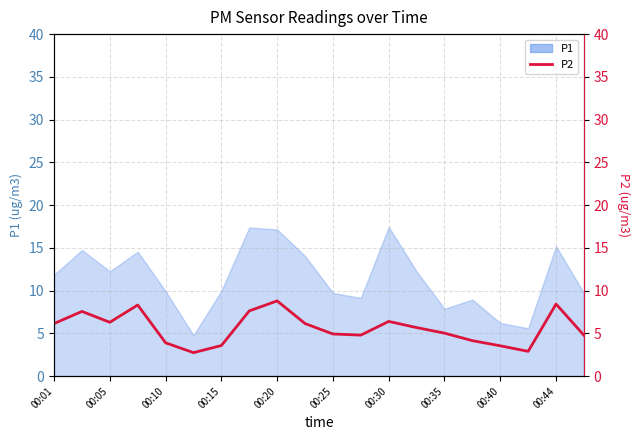

What is the change in value from 11 to 17?

-1.9